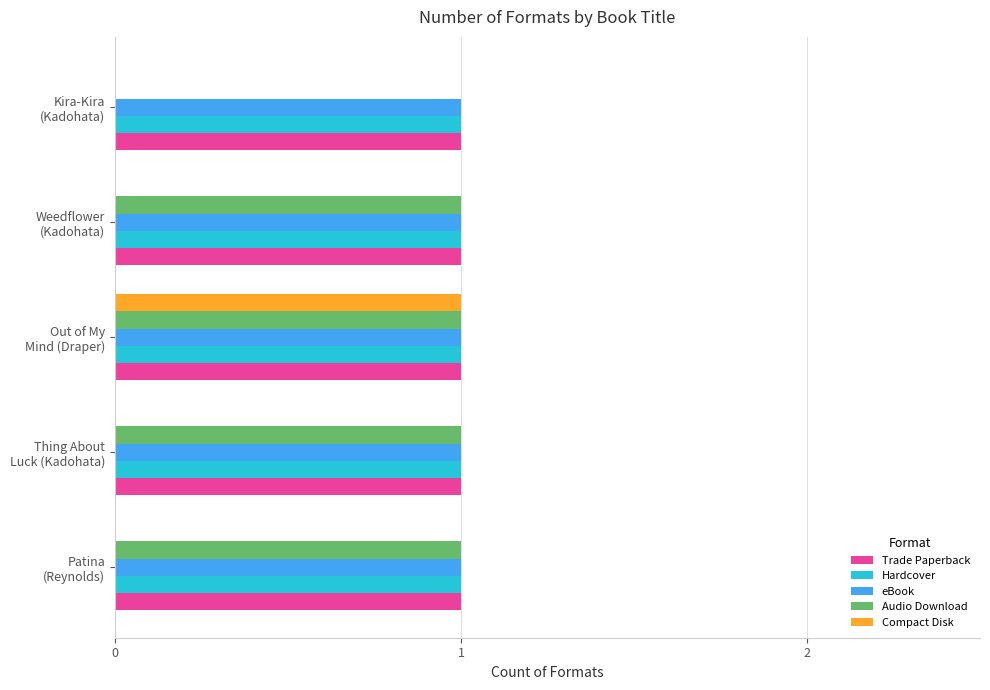

What is the sum of all Trade Paperback values?

5